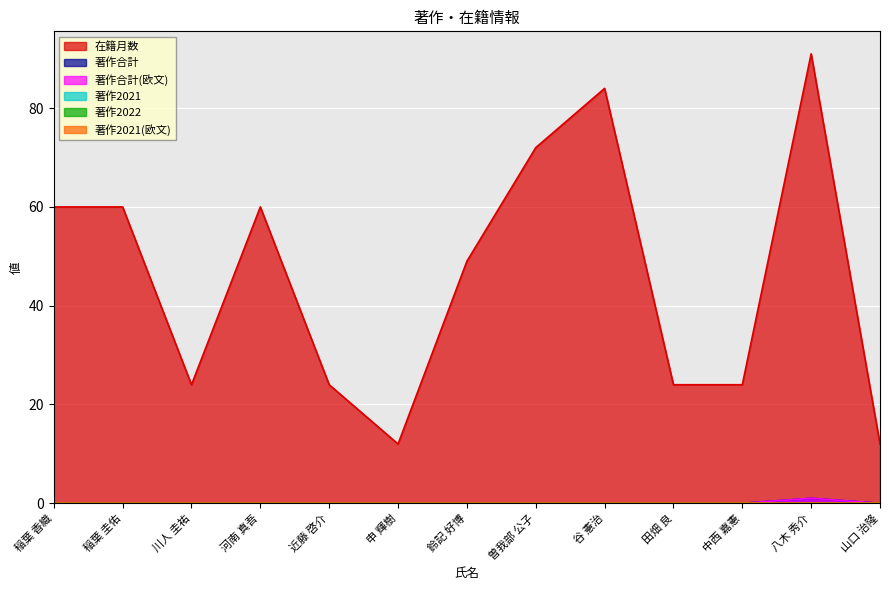

True or false: 著作合計 and 著作合計(欧文) intersect in this chart.

False